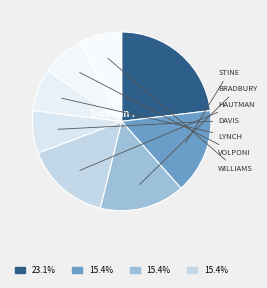

How many slices are in this pie chart?

8